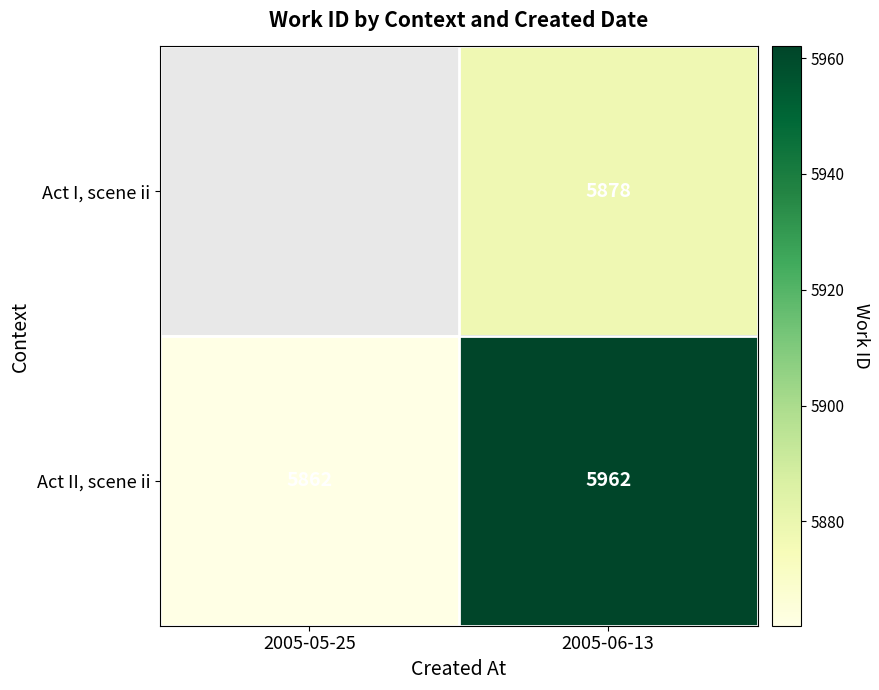

At how many categories does at least one series exceed 363?

2